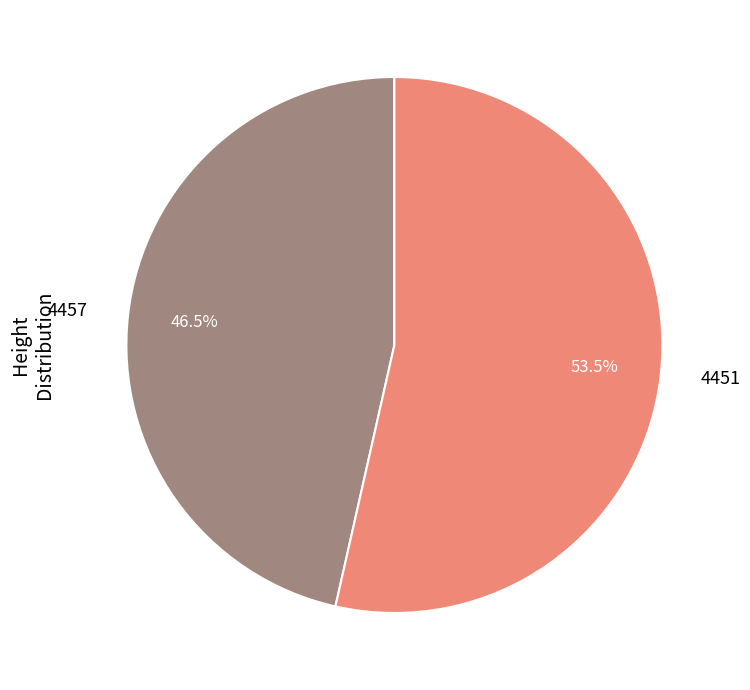

Do 4451 and 4457 together represent more than half of the pie?

Yes